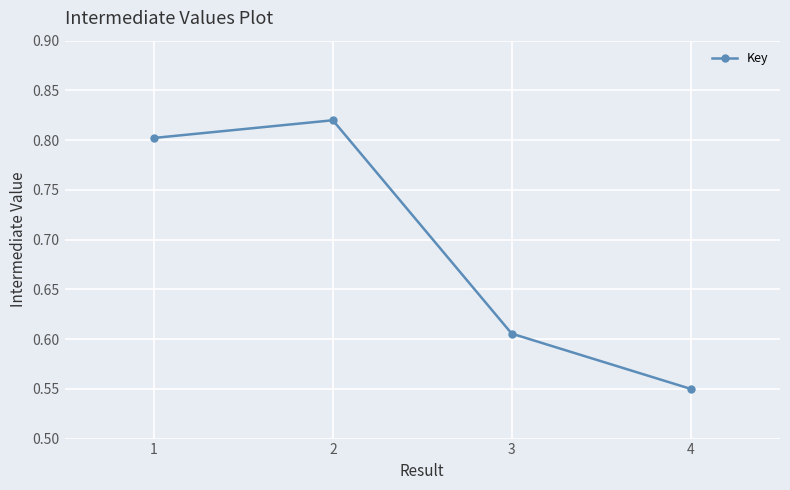

What is the sum of all values?

2.8